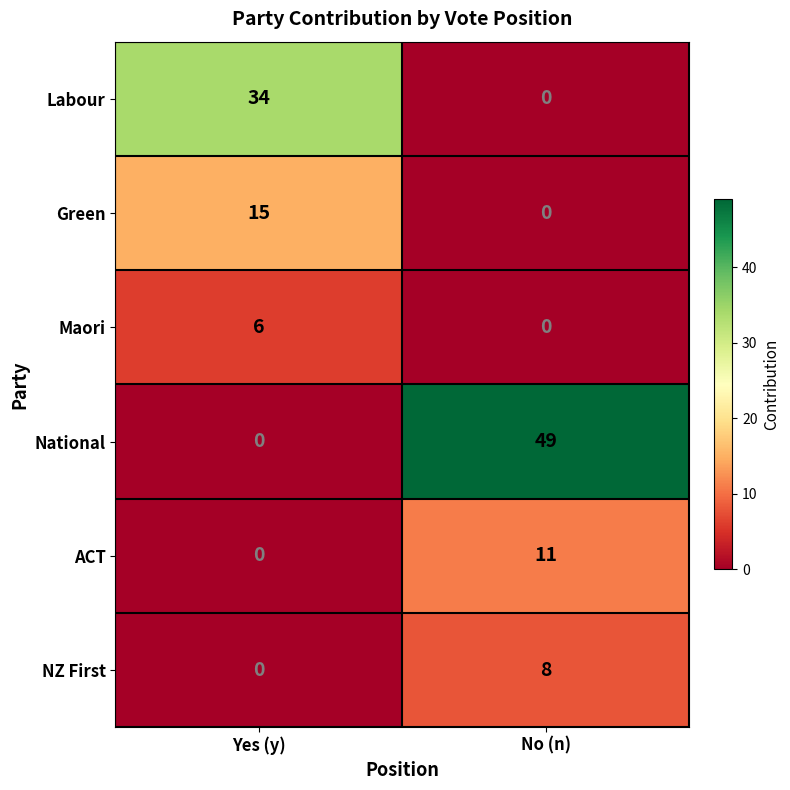

Which series has the largest total across all categories?

National